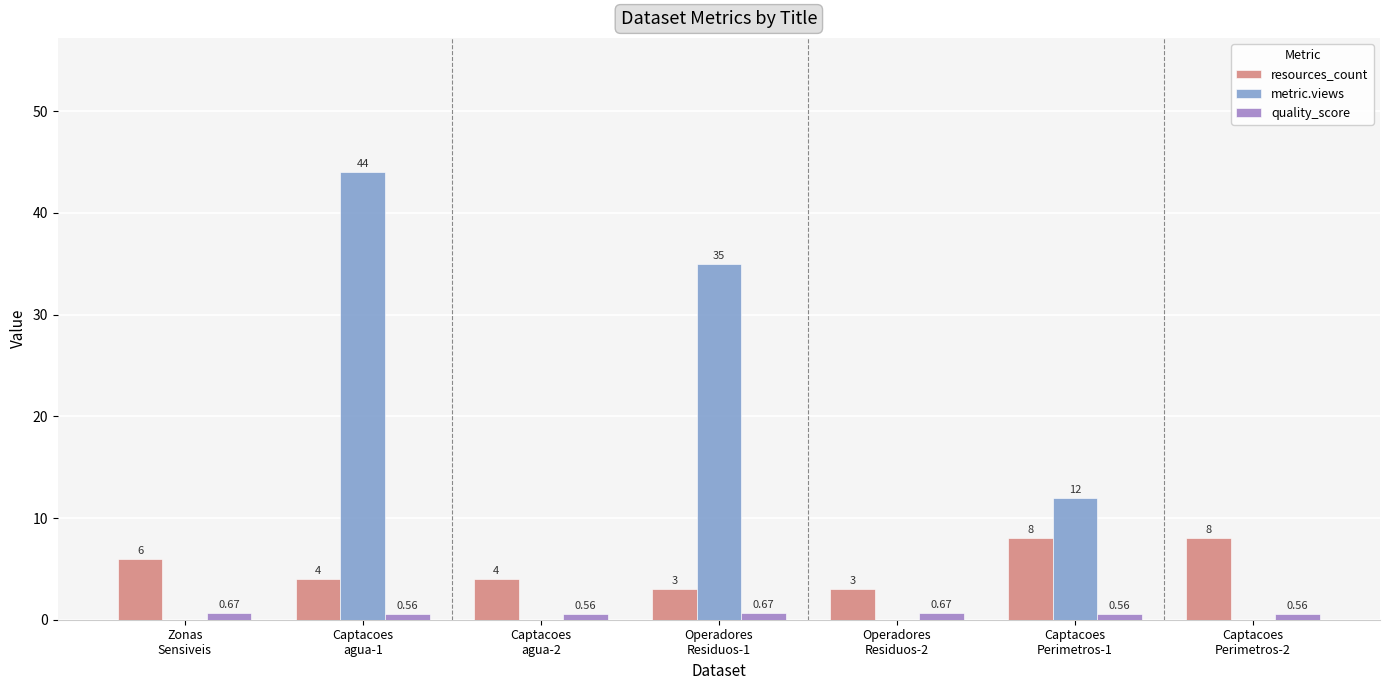

Which series has the largest total across all categories?

metric.views